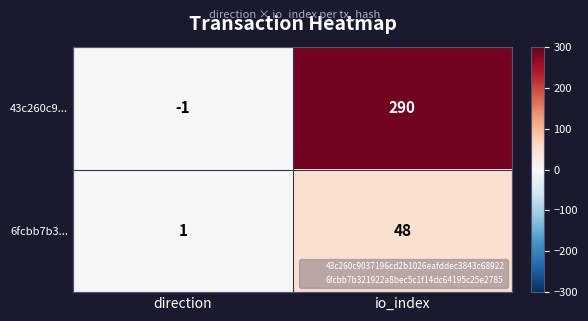

Rank the series at direction from highest to lowest value.

6fcbb7b3..., 43c260c9...